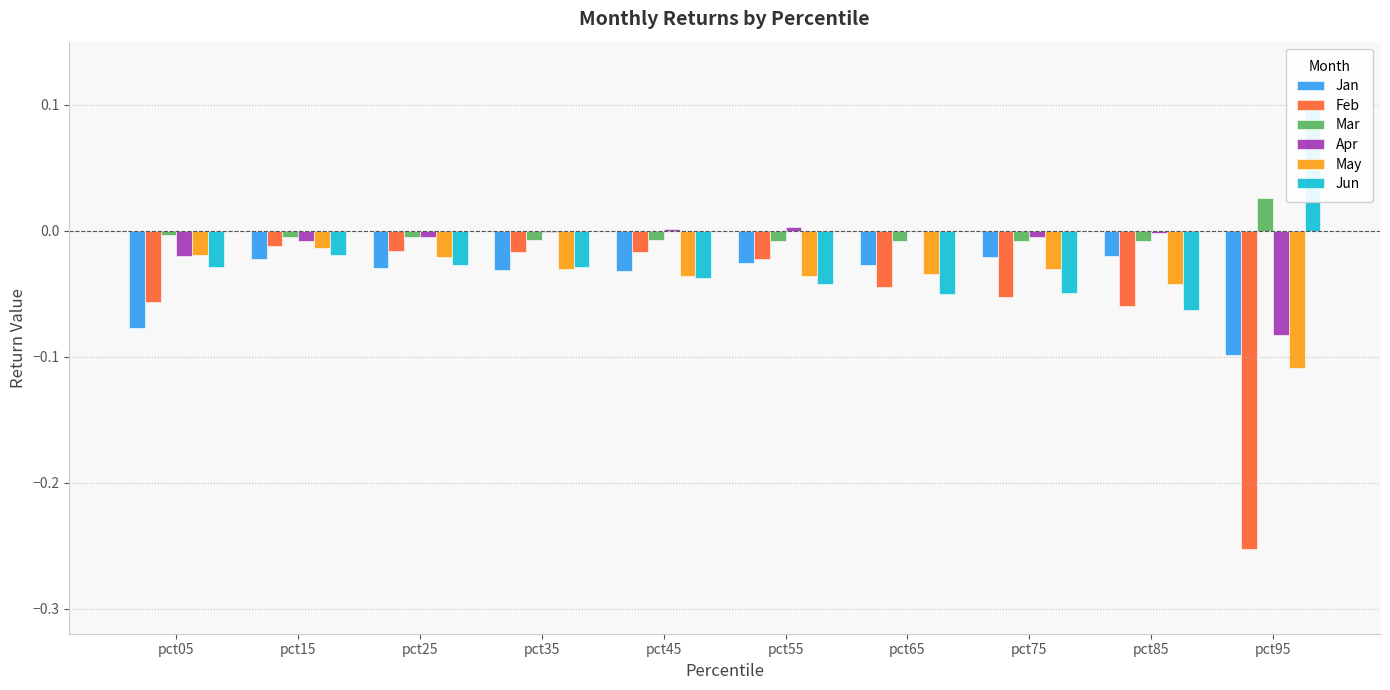

Which has a higher value, pct75 or pct15?

pct75